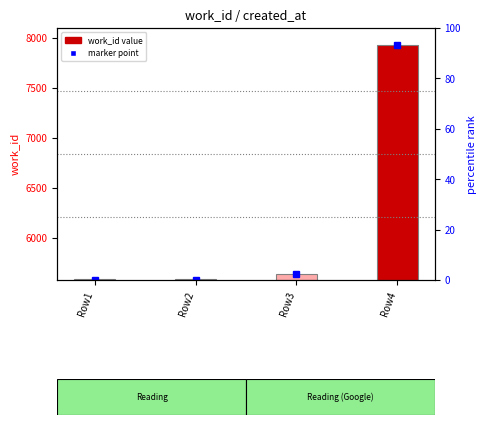

How many values exceed 62?

1